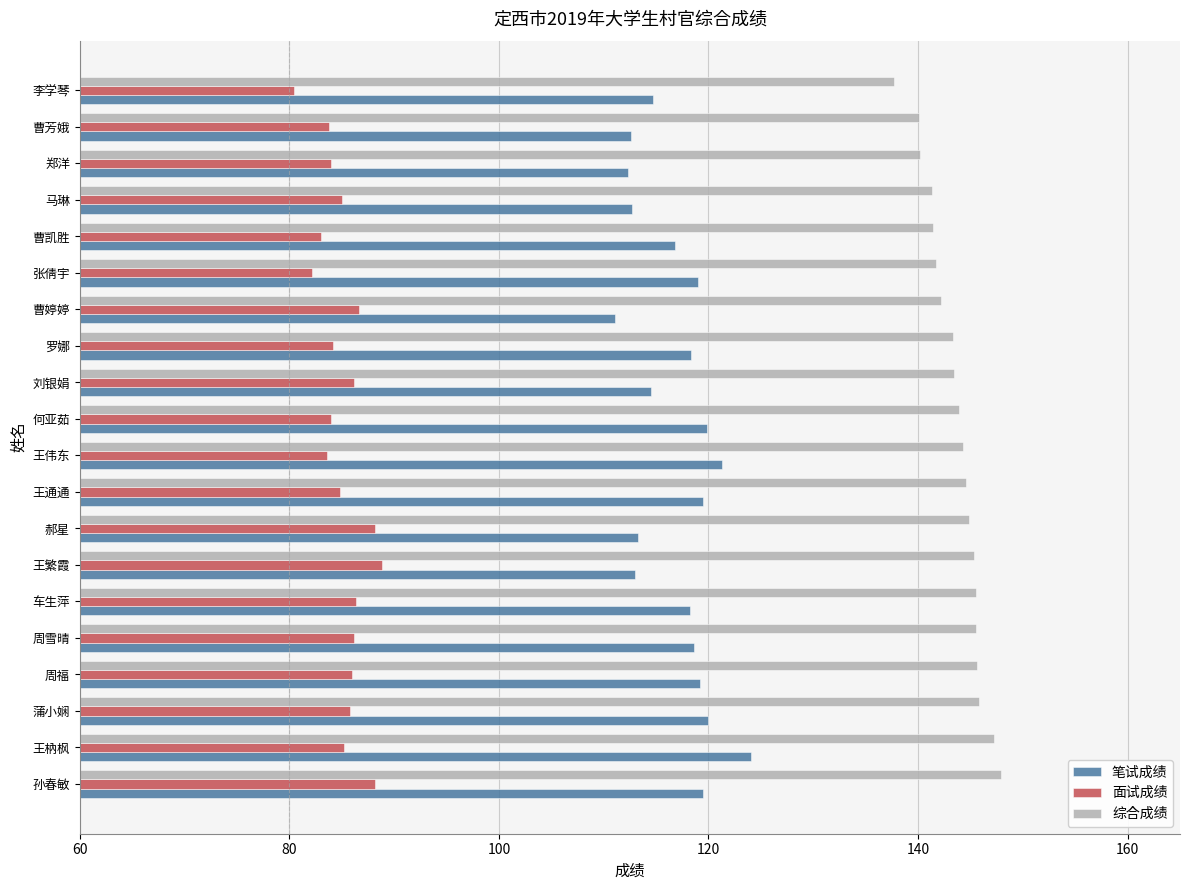

What is the approximate value of 综合成绩 at 王繁霞?

145.3